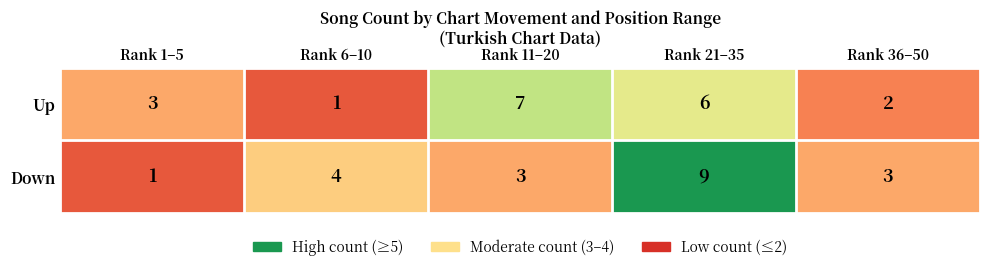

At how many categories does at least one series exceed 1?

5